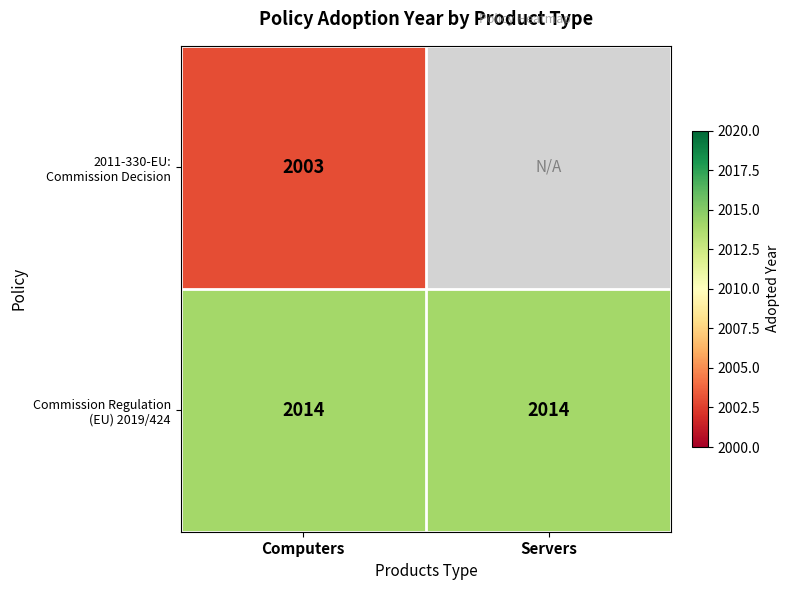

Which series has the largest total across all categories?

Commission Regulation (EU) 2019/424